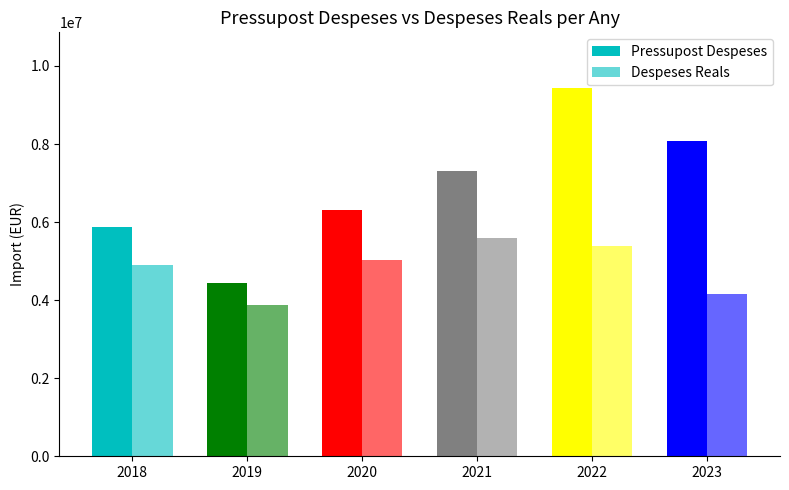

At 2019, list the series in order from largest to smallest.

Pressupost Despeses, Despeses Reals